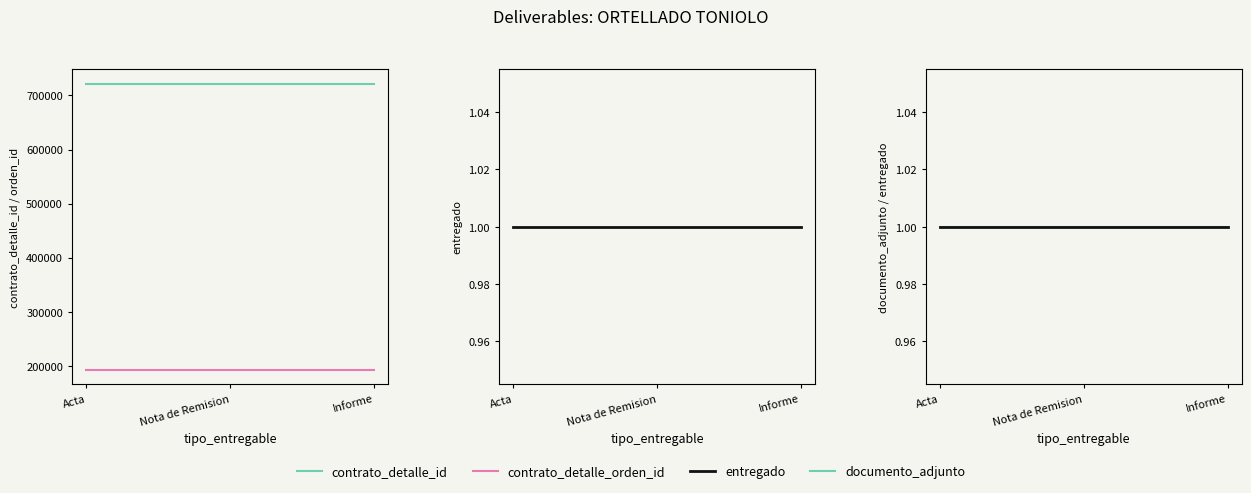

Does the chart display data point markers on the line(s)?

No